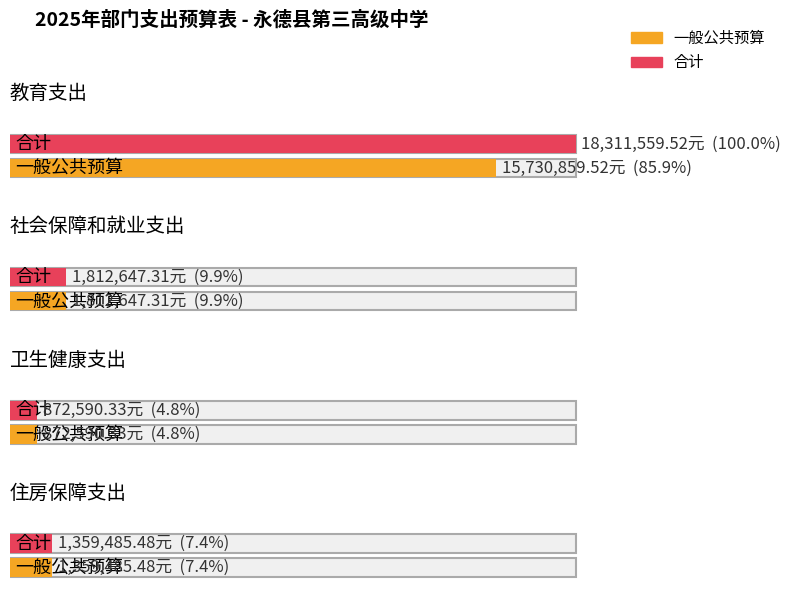

Is it true that 一般公共预算 equals 240544.5 at 卫生健康支出?

False